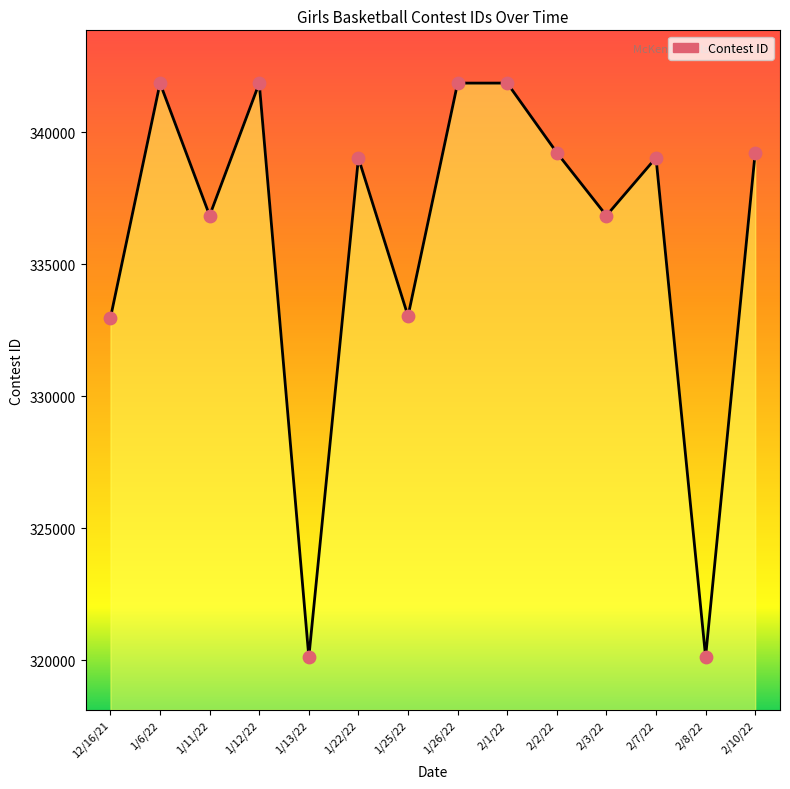

Between 2/2/22 and 2/1/22, which is larger?

2/1/22